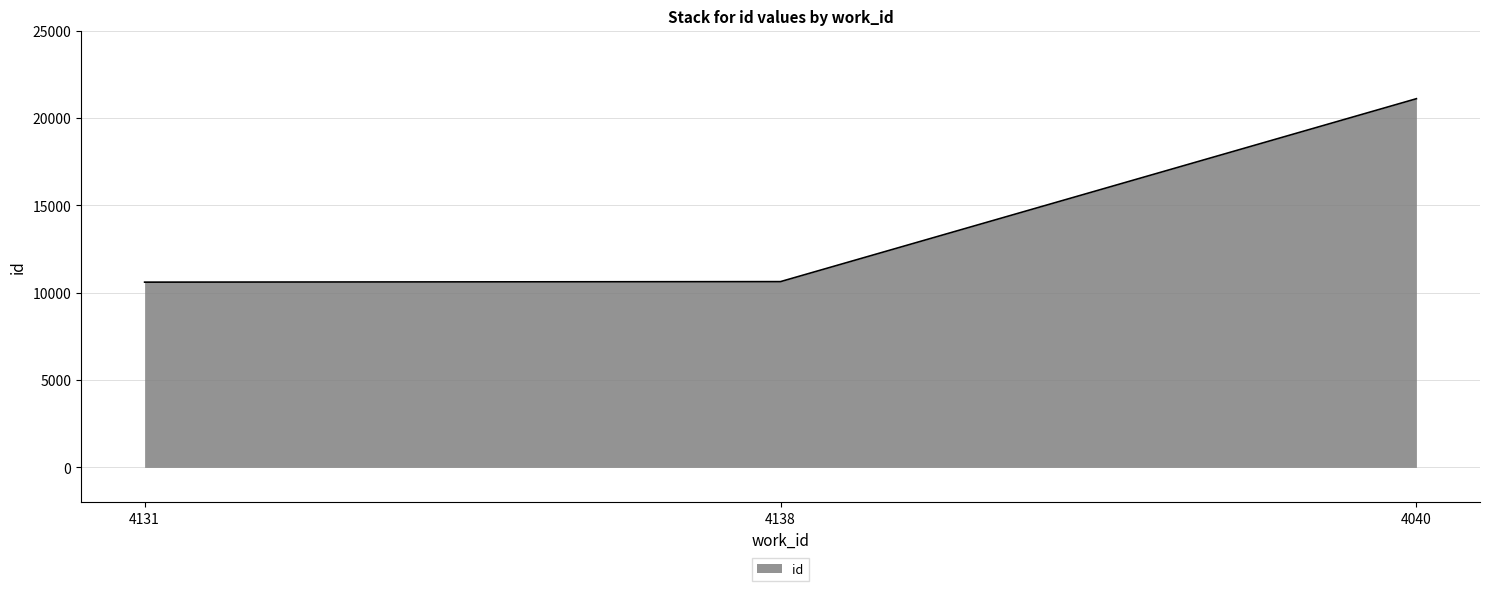

Count the number of categories in the chart.

3